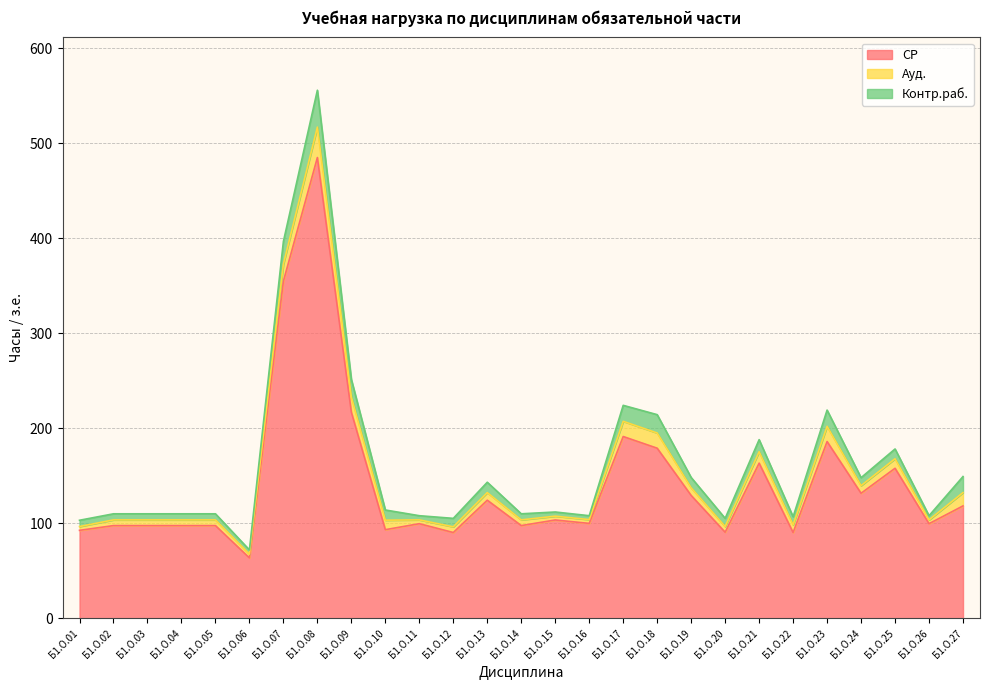

What is the value of the СР point at the 25th from the left?

158.0